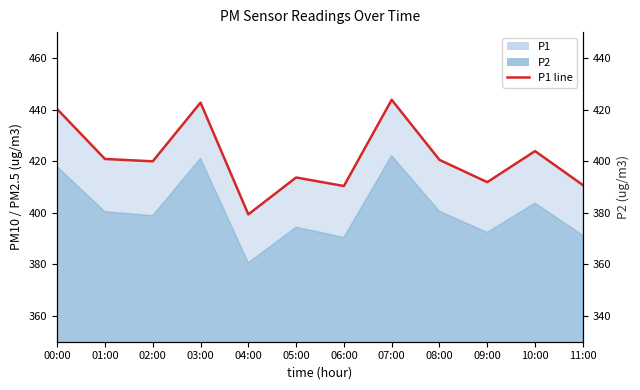

True or false: P2 and P1 cross at least once.

False